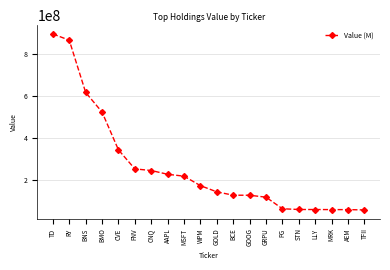

What is the difference between the maximum and second lowest values?

834699000